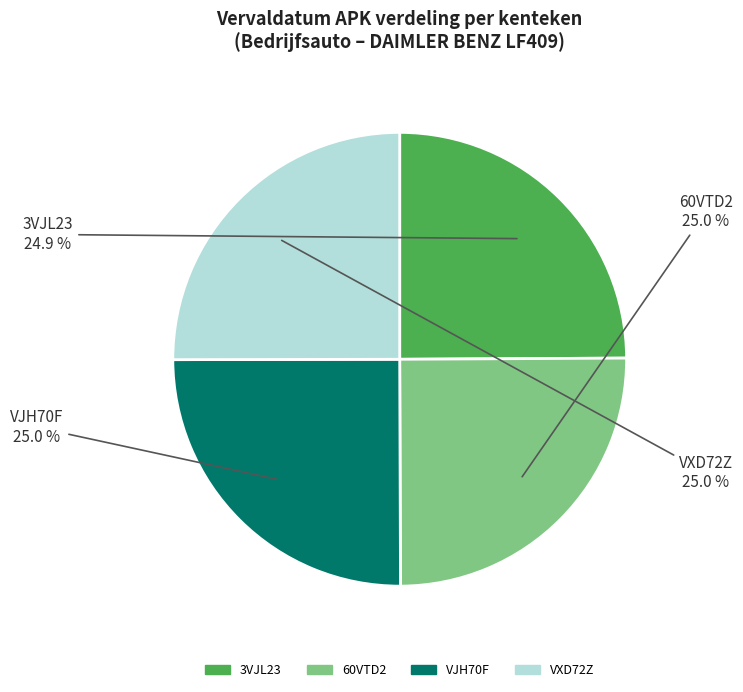

Does VXD72Z represent more than half of the total?

No